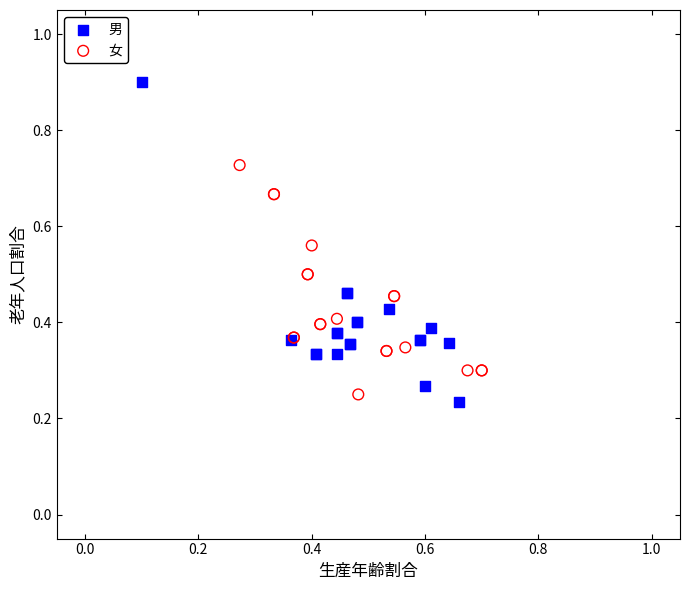

Which series has the largest Y range (max minus min)?

男